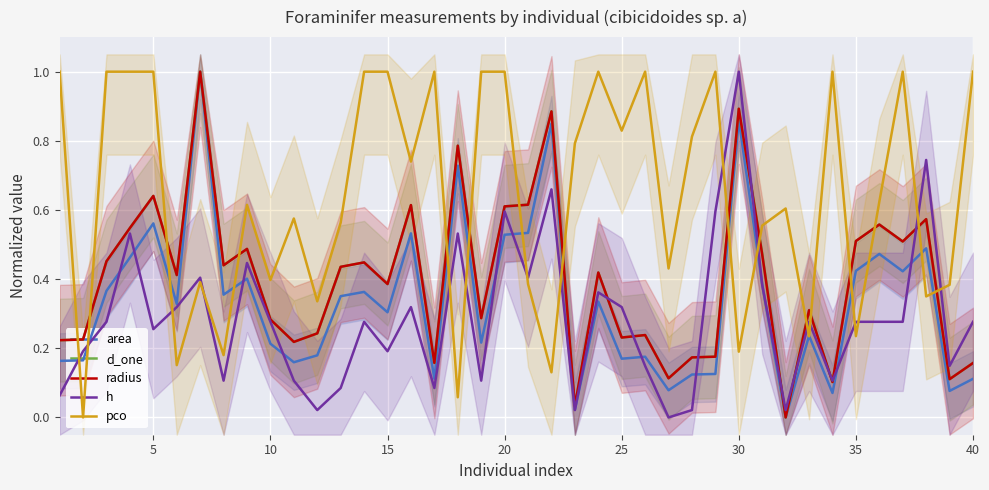

At how many categories does at least one series exceed 0?

40